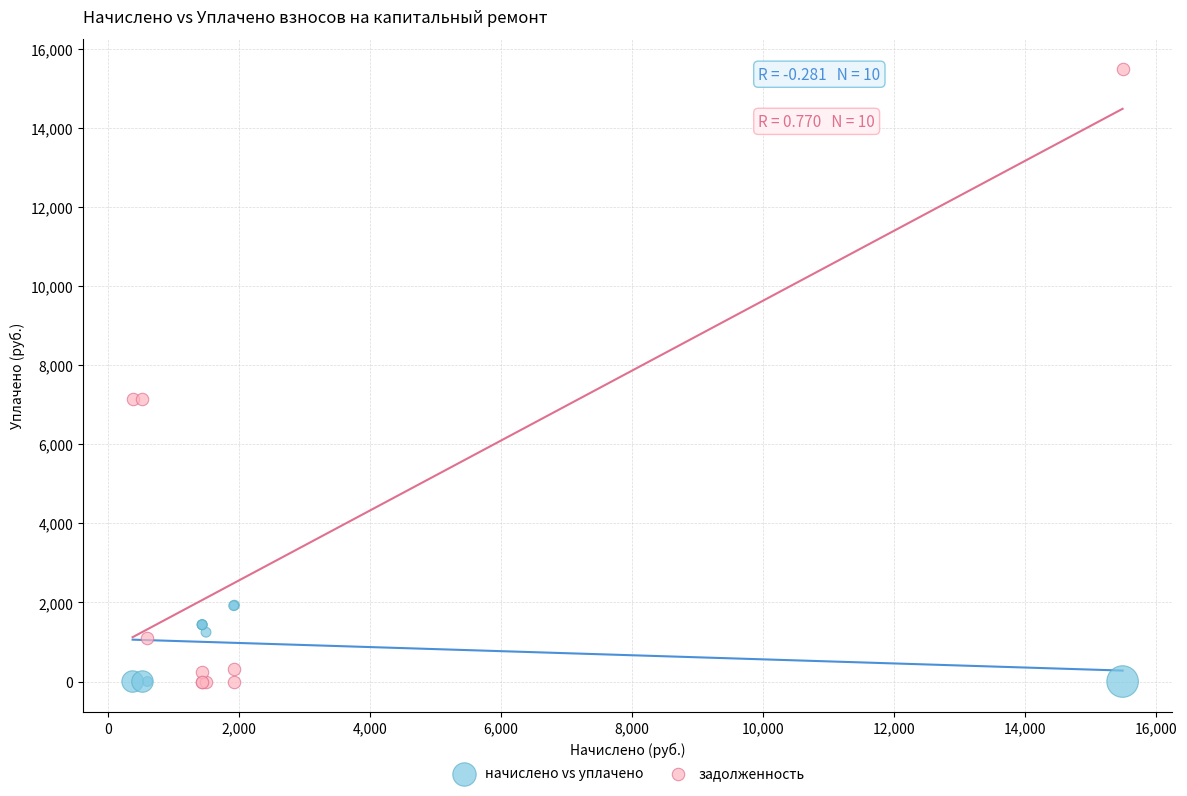

Which series reaches the maximum Y coordinate?

задолженность